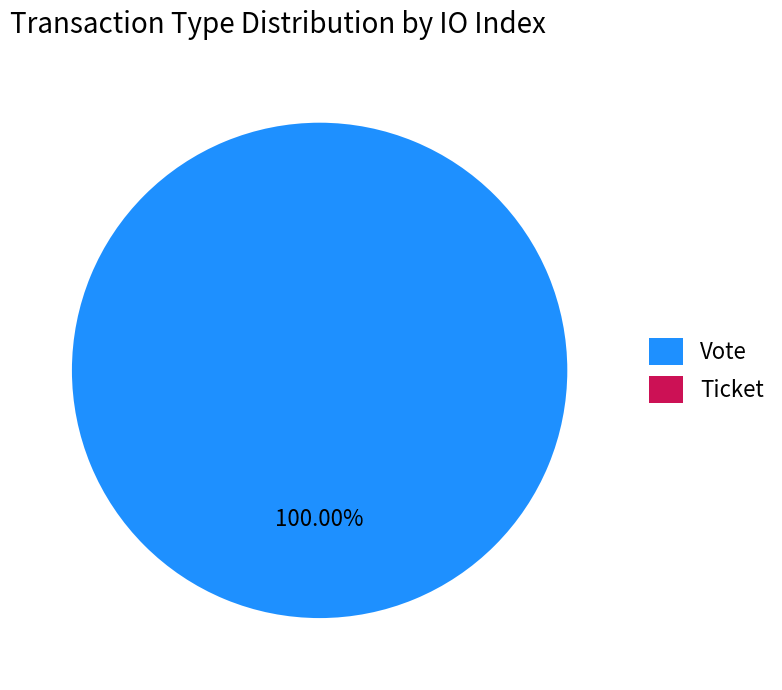

Does Vote represent more than half of the total?

Yes